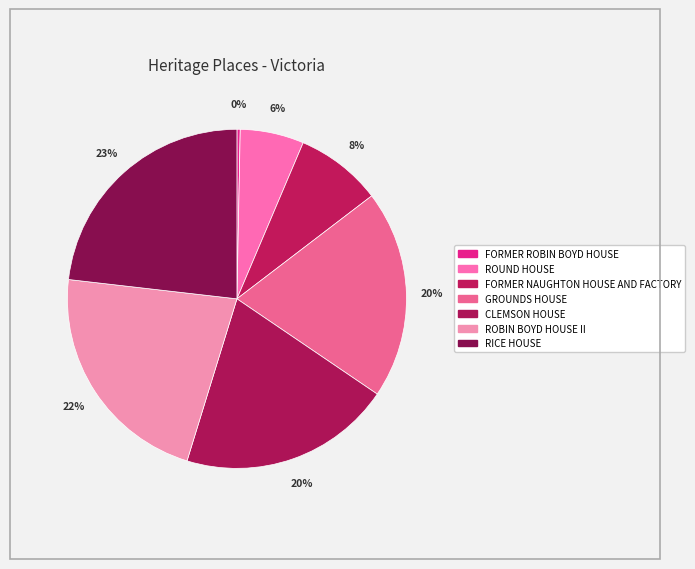

What portion of the pie excludes CLEMSON HOUSE?

79.7%